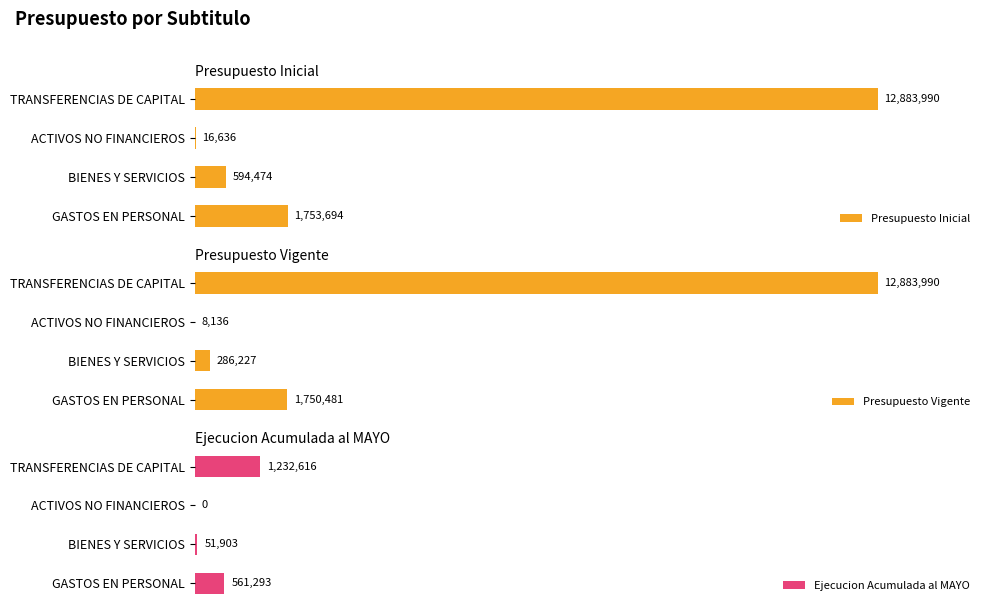

Reading left to right, list all the values displayed in this chart.

Presupuesto Inicial: 1753694	594474	16636	12883990
Presupuesto Vigente: 1750481	286227	8136	12883990
Ejecucion Acumulada al MAYO: 561293	51903	0	1232616